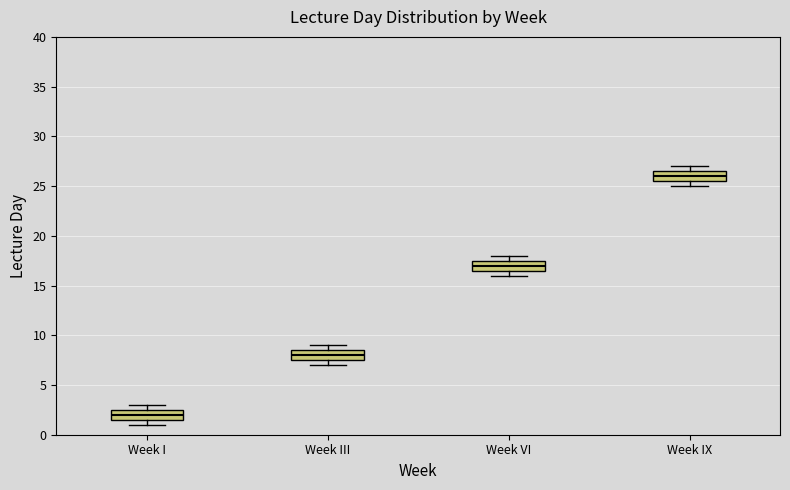

Reading left to right, read every box against the y-axis: the position of its median line, the range the box covers, and the ends of its whiskers. The values are not printed on the chart, so give them approximately, as read against the axis.

Week I: median 2.0, box 1.5 to 2.5, whiskers 1.0 to 3.0
Week III: median 8.0, box 7.5 to 8.5, whiskers 7.0 to 9.0
Week VI: median 17.0, box 16.5 to 17.5, whiskers 16.0 to 18.0
Week IX: median 26.0, box 25.5 to 26.5, whiskers 25.0 to 27.0